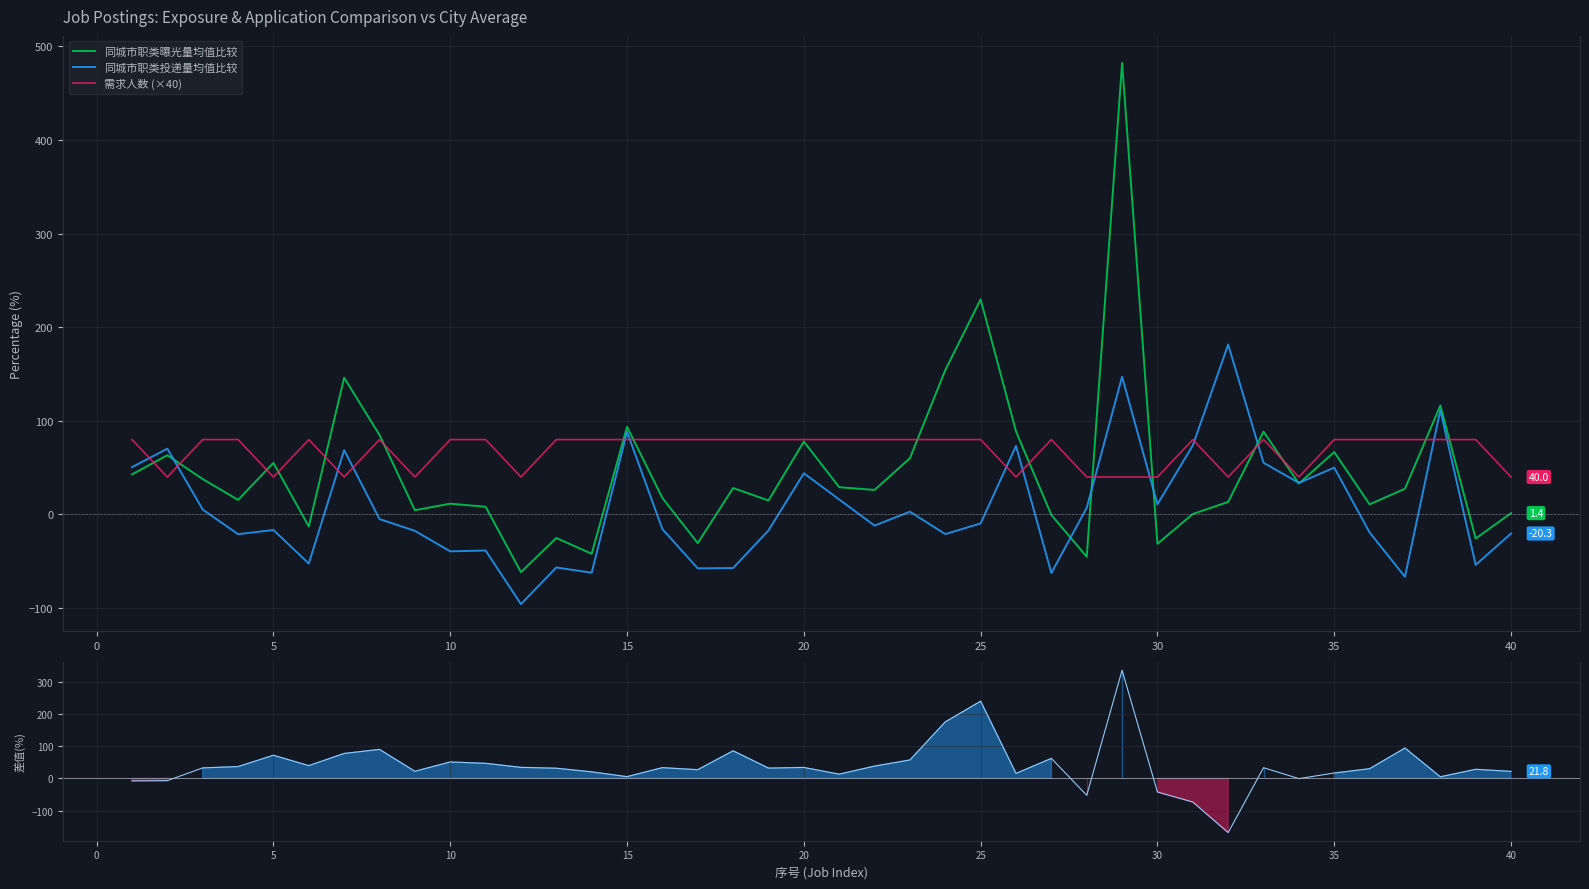

Is it true that 同城市职类曝光量均值比较 equals 1.4 at 40?

True